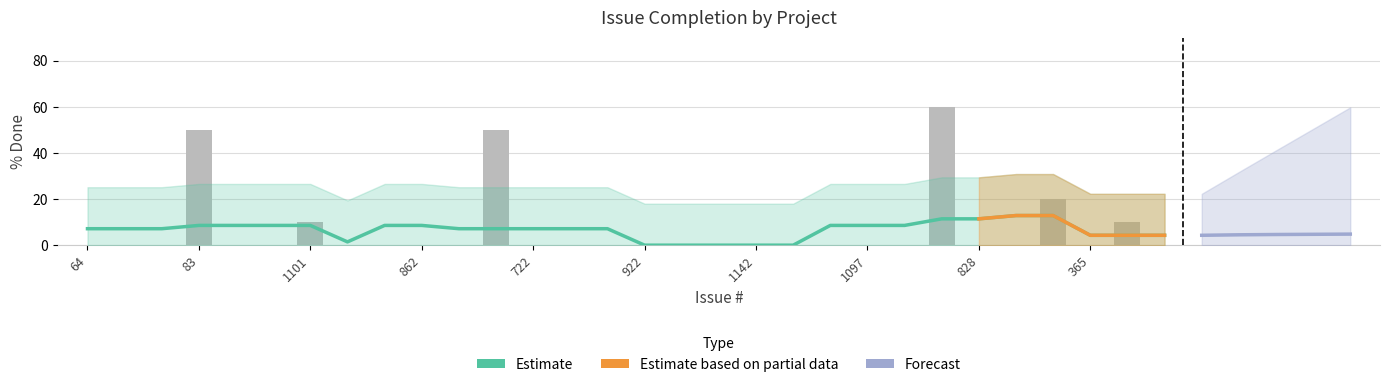

How many series are shown in this chart?

3